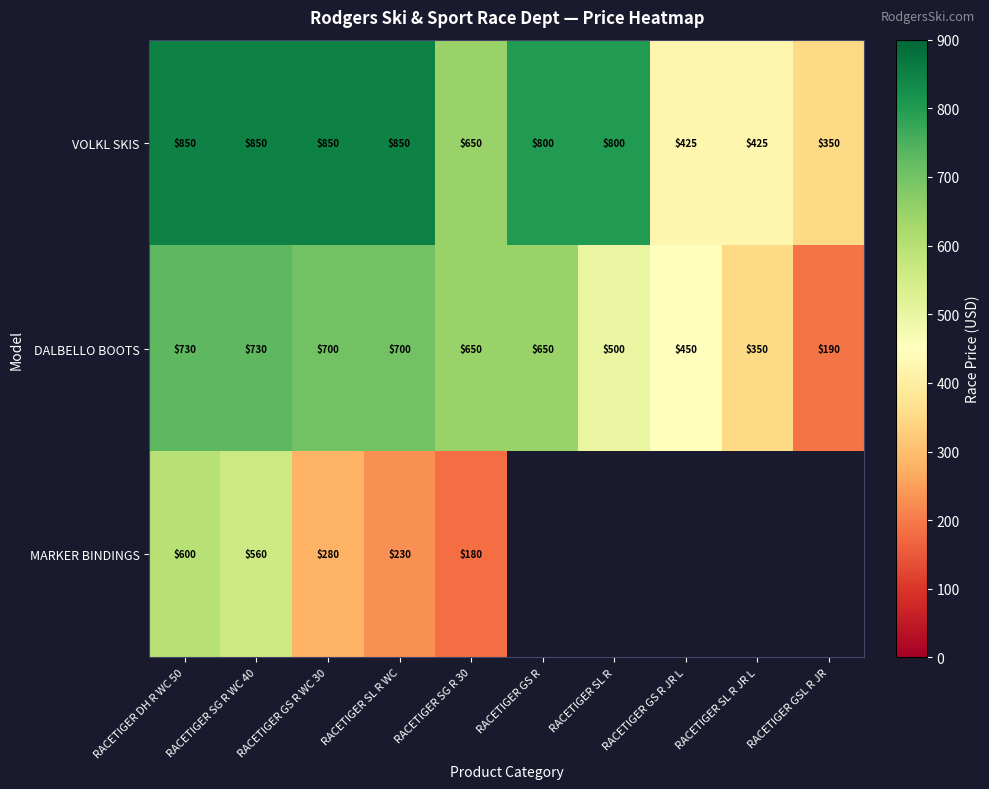

What is the total value across all series at RACETIGER SL R WC?

1780.0